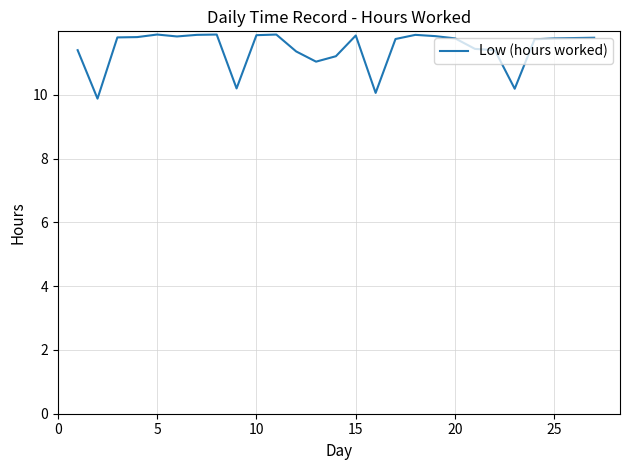

What is the difference between the maximum and minimum values?

2.0